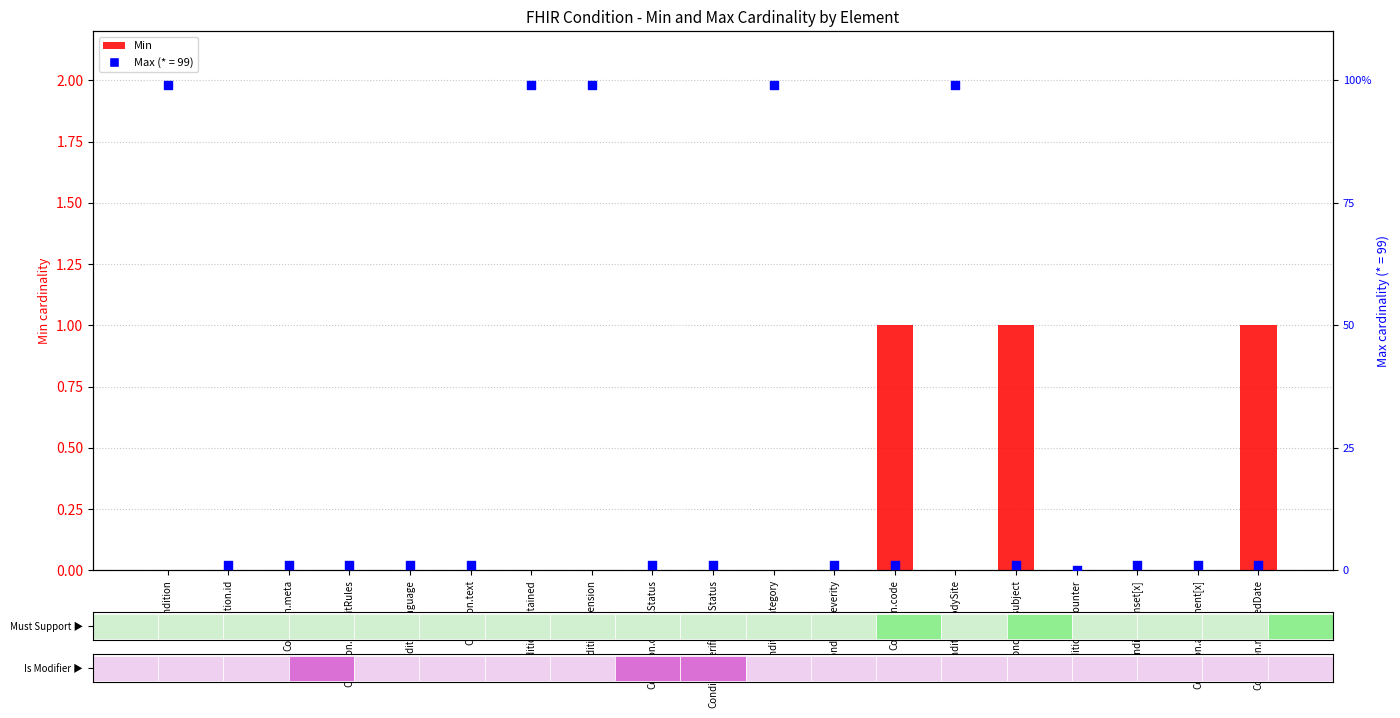

Approximately how many times larger is the value at Condition.recordedDate compared to Condition.code?

1.0